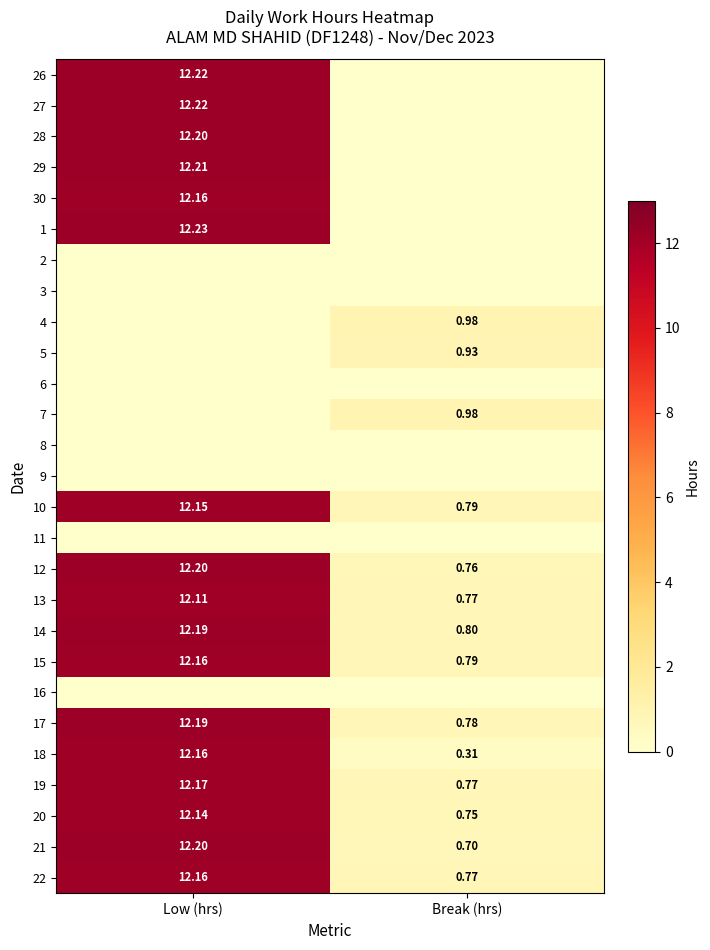

Rank the categories by 12 value from highest to lowest.

Low (hrs), Break (hrs)